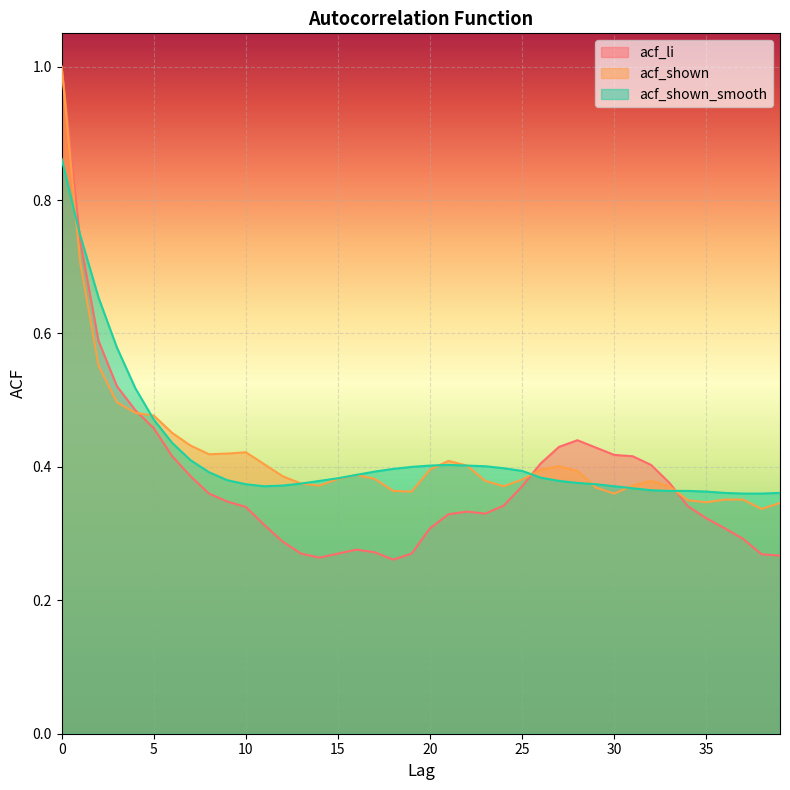

Where is acf_shown nearest to the value 0?

38